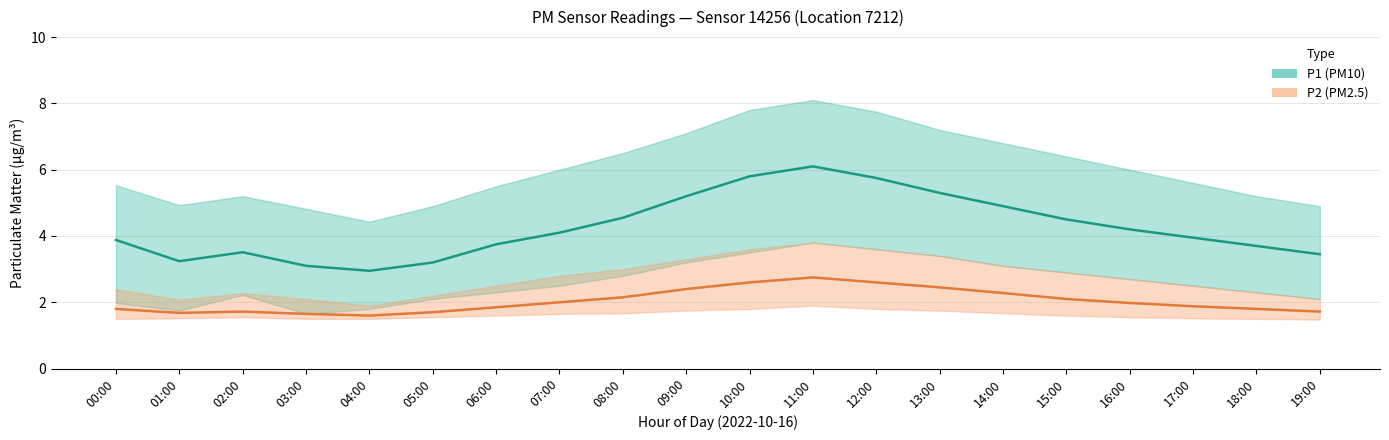

What is the label of the 10th point from the right?

10:00